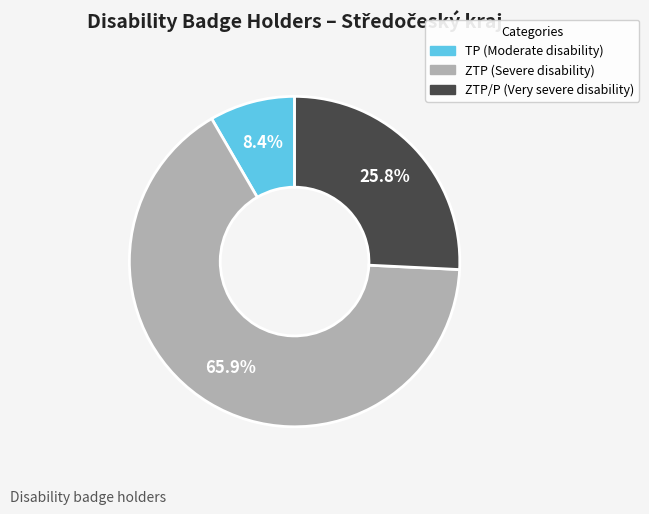

Which category has the smallest portion of the pie?

TP (Moderate disability)